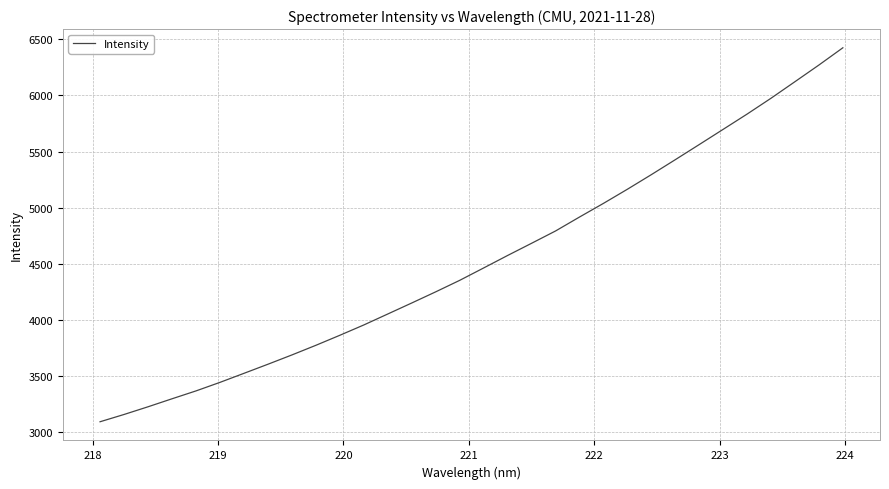

What is the difference between the maximum and minimum values?

3335.3